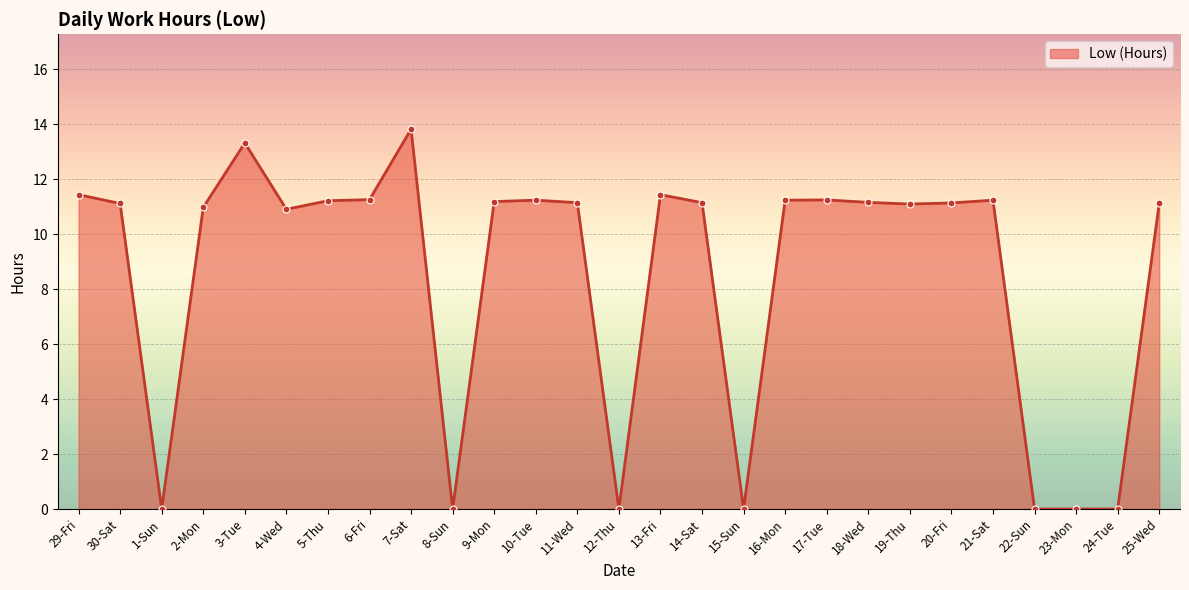

True or false: the data has more than 0 interior local peaks.

True